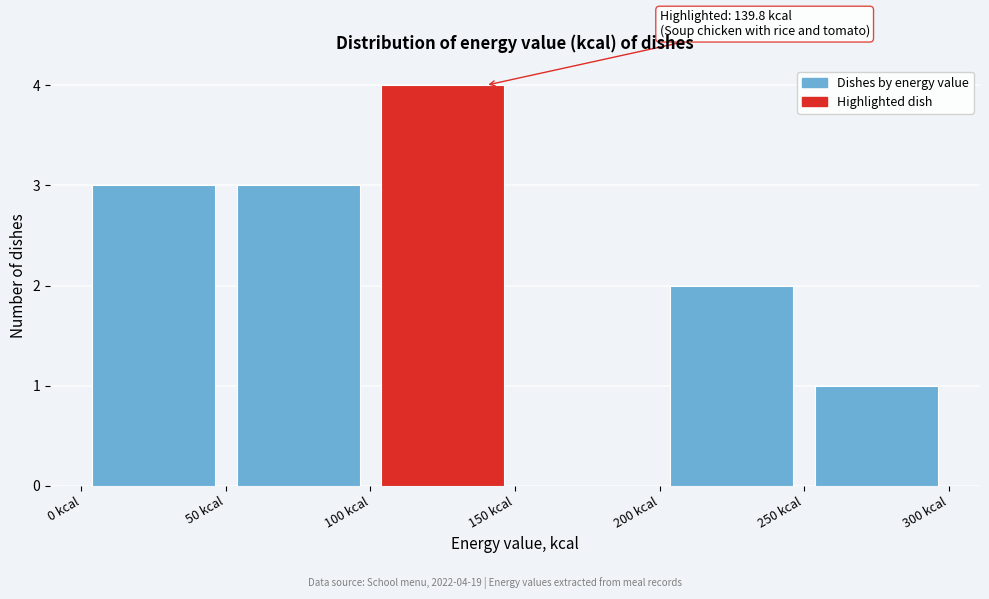

Over which range of the x-axis is the bar tallest?

100 to 150